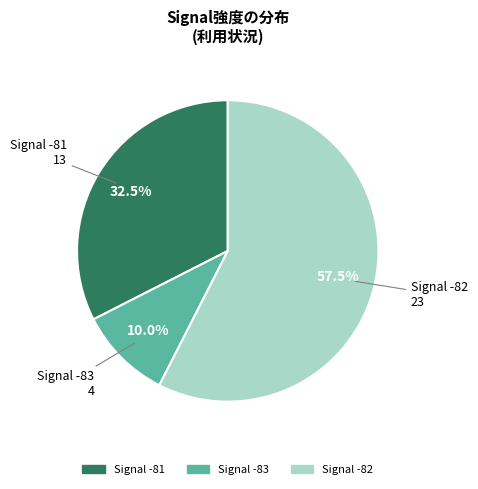

Does any single category account for the majority?

Yes